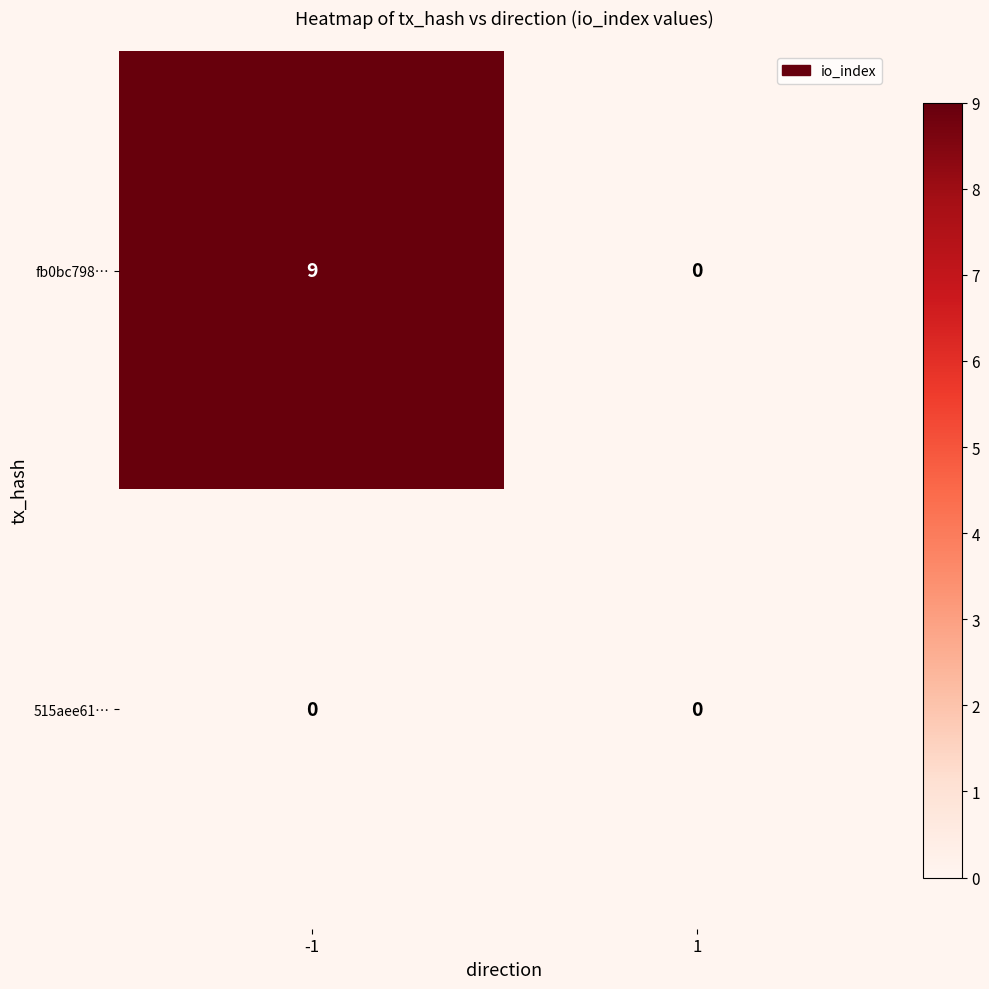

True or false: fb0bc798… has a value of 0 at 1.

True